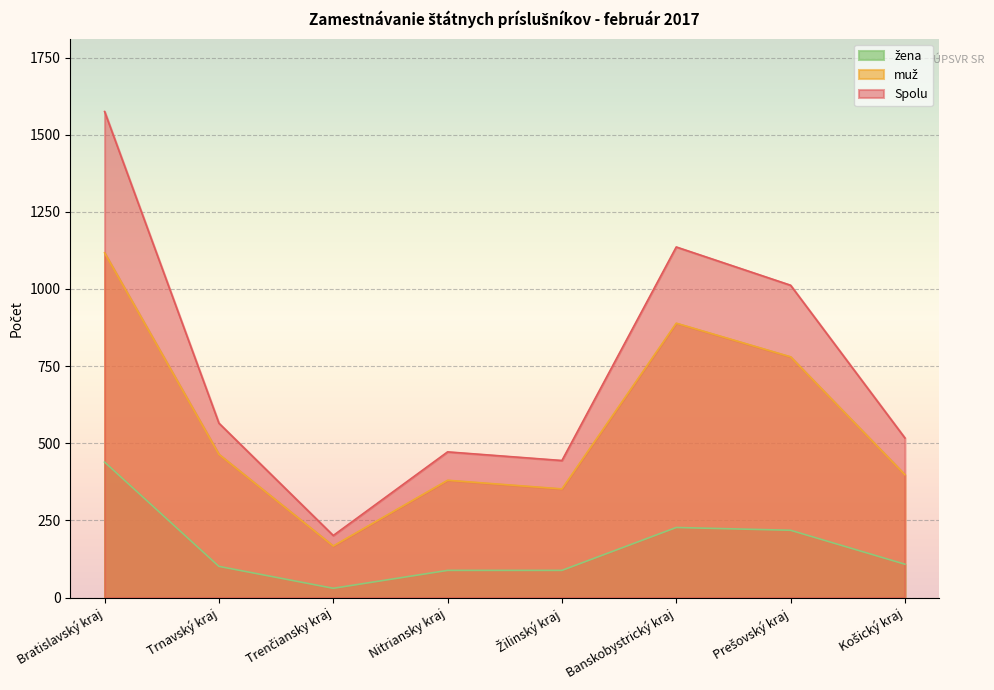

How many lines are shown in the chart?

3